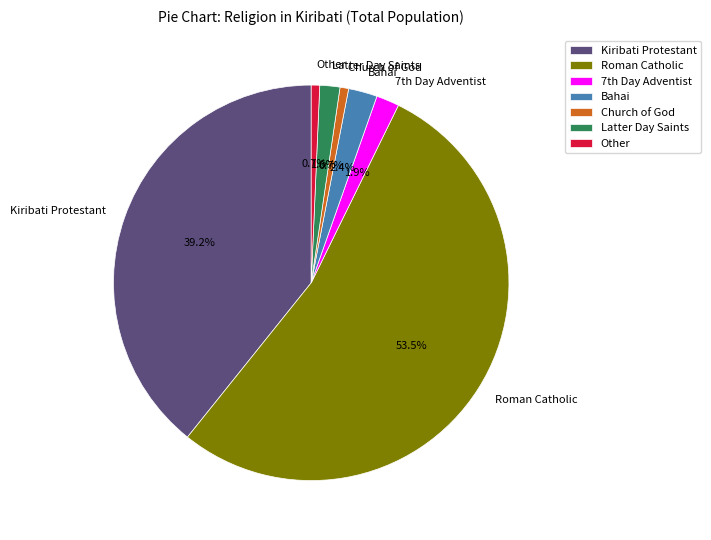

To the nearest percent, what is the average slice percentage?

14%